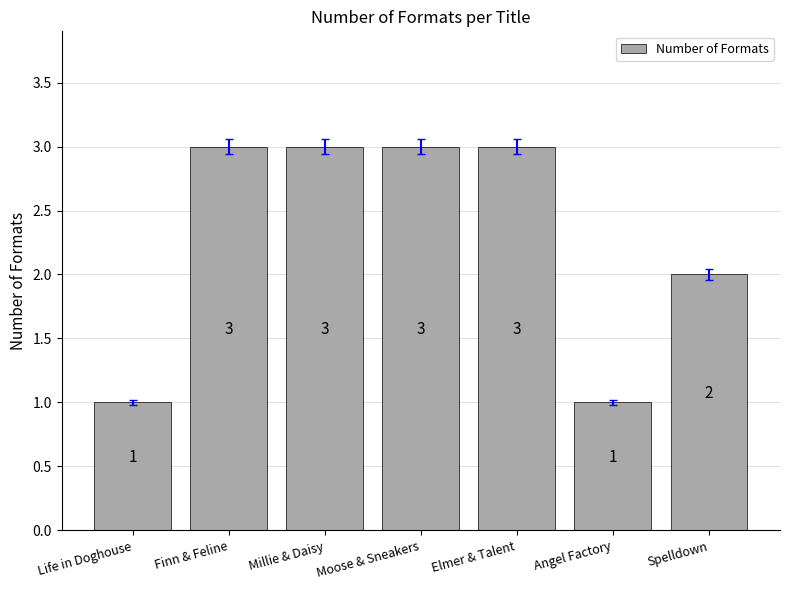

At which label is the value closest to 2?

Spelldown